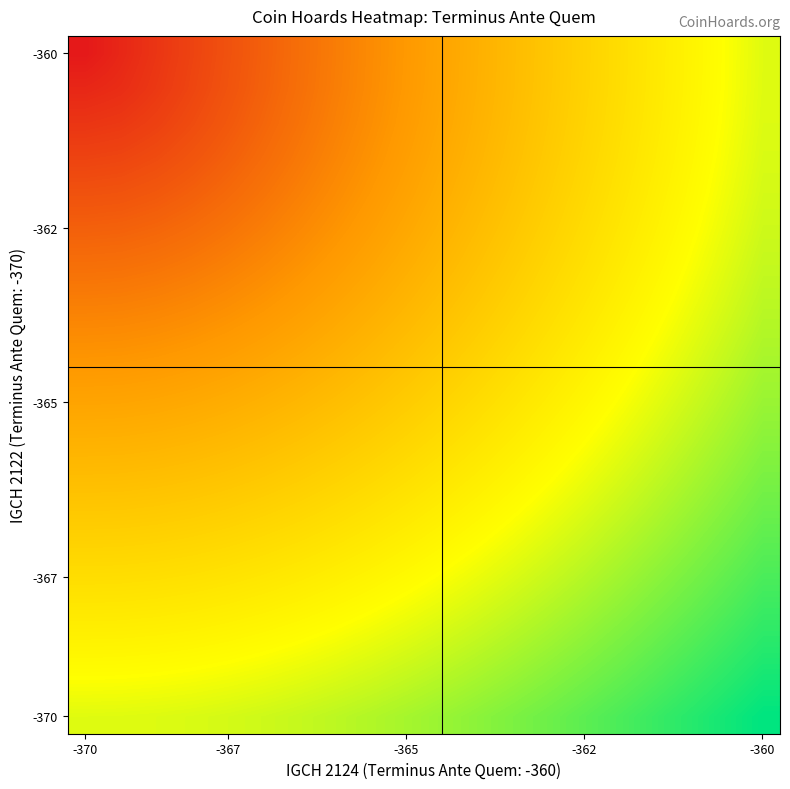

At how many categories does at least one series exceed 12?

7